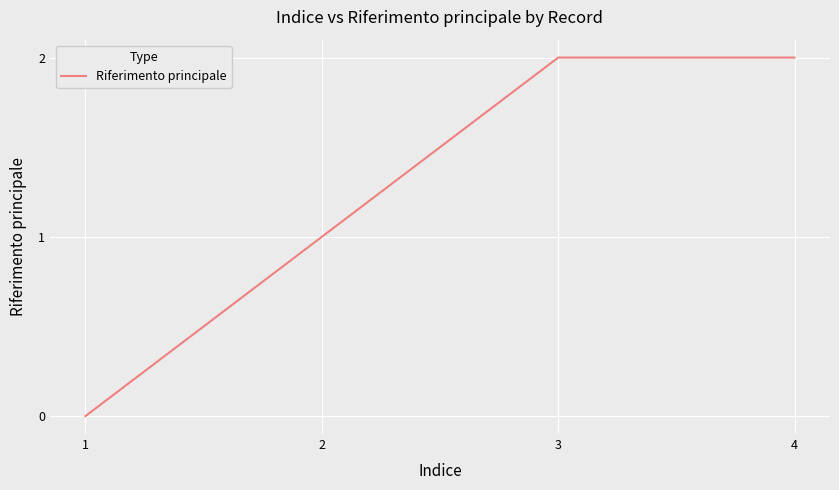

How many lines are shown in the chart?

1